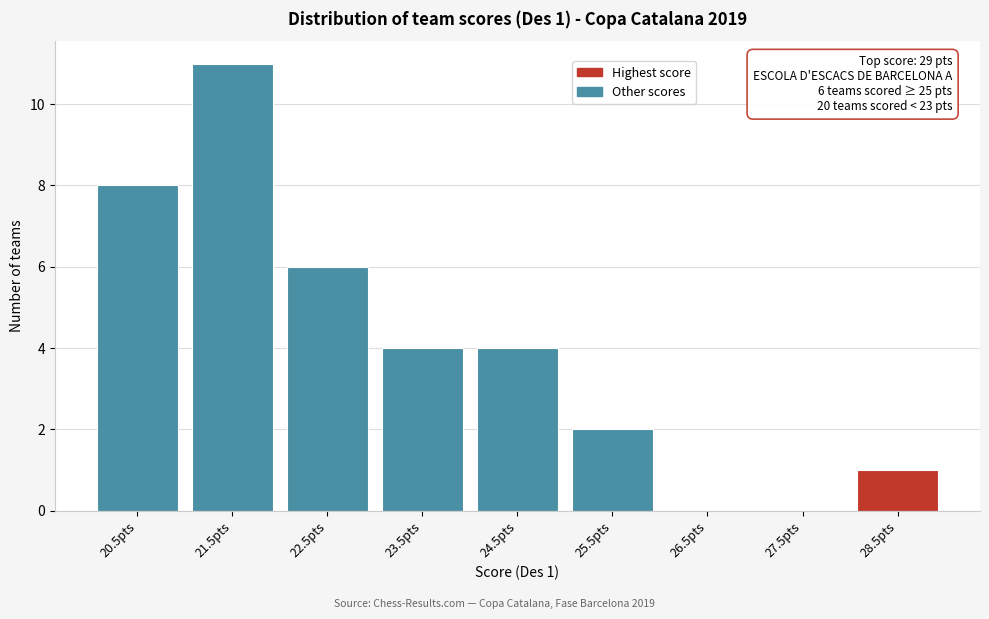

Reading left to right, list all the values displayed in this chart.

20.5pts=8	21.5pts=11	22.5pts=6	23.5pts=4	24.5pts=4	25.5pts=2	26.5pts=0	27.5pts=0	28.5pts=1